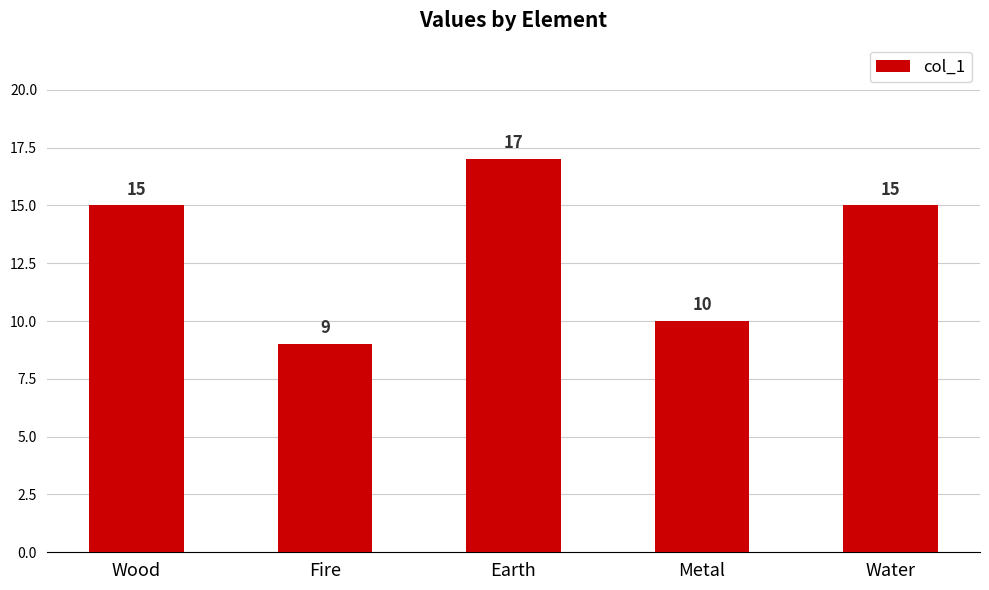

The chart shows a value of 10 at Earth. True or false?

False